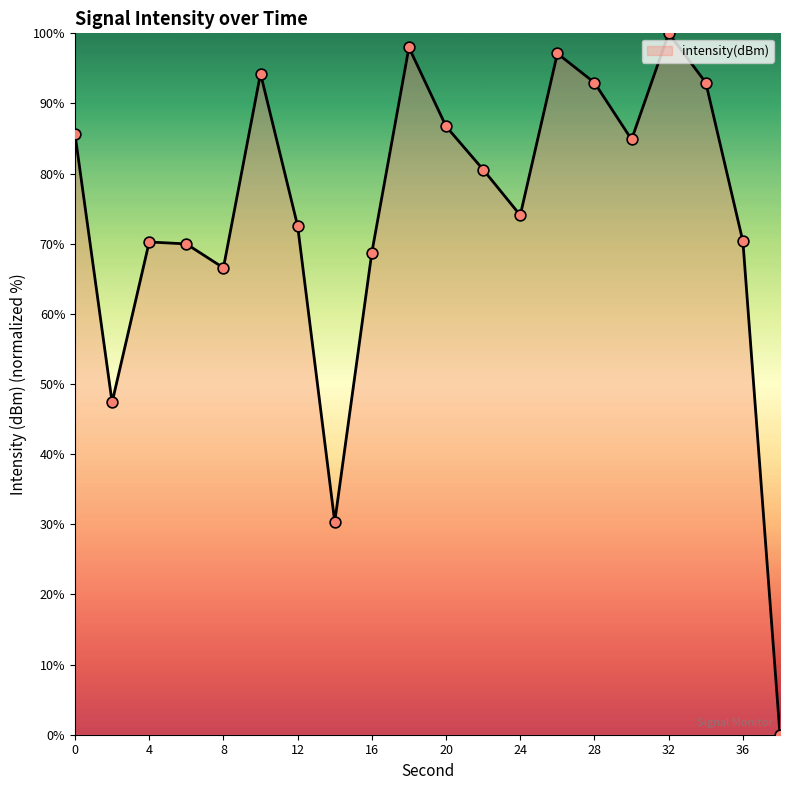

What is the greatest value displayed?

100.0